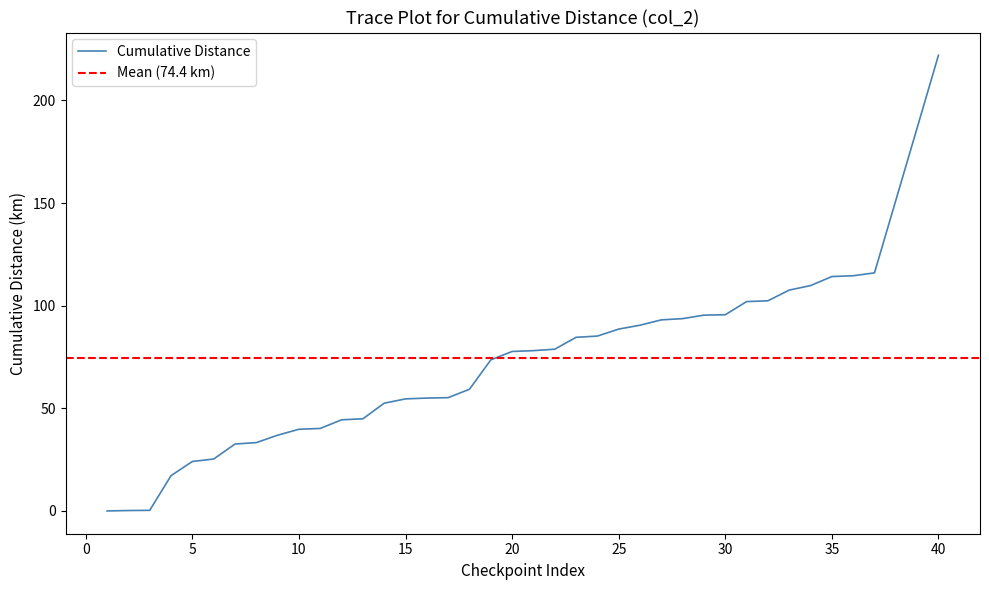

Is this an area chart (filled region under the line)?

No